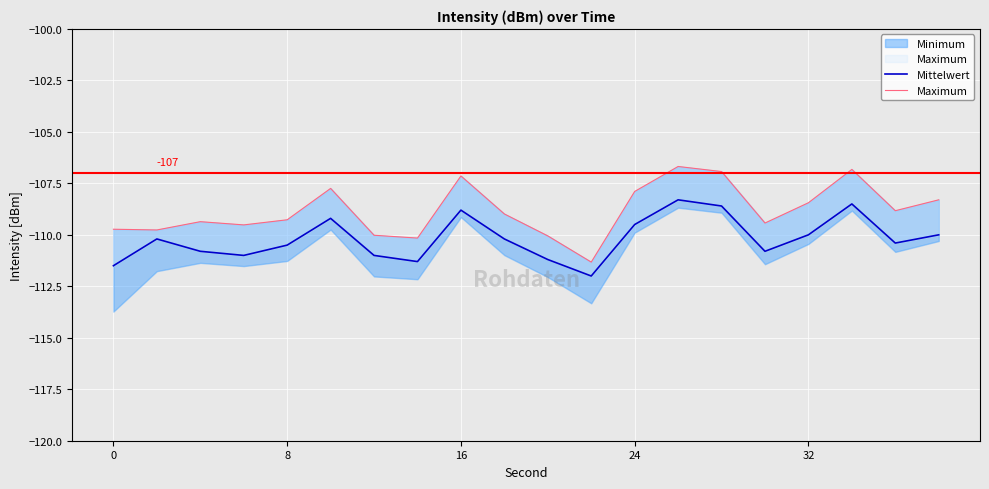

Which series has the widest spread of values?

Maximum